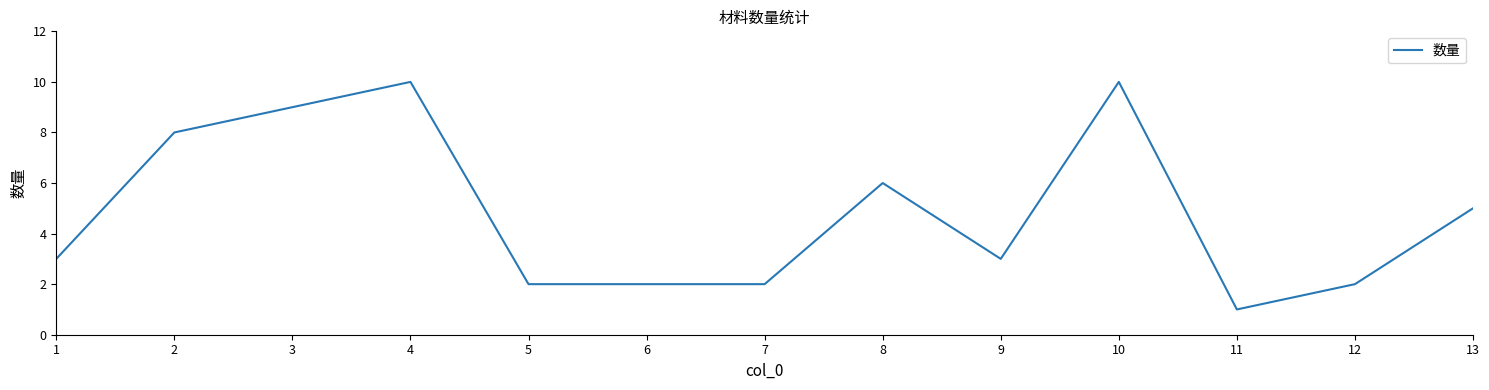

Which has a higher value, 6 or 1?

1